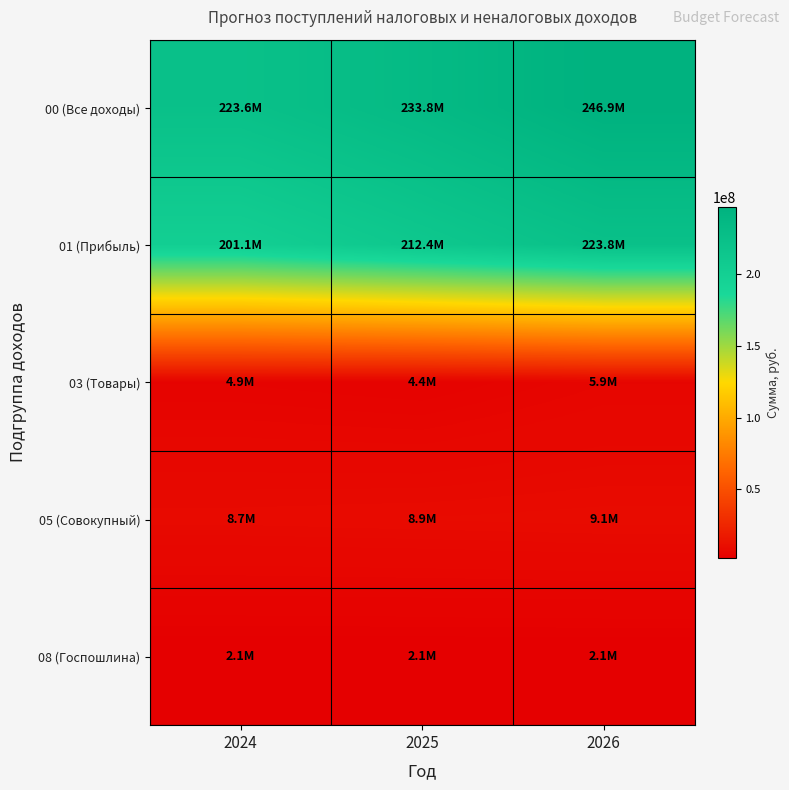

At how many categories does at least one series exceed 193024191?

3